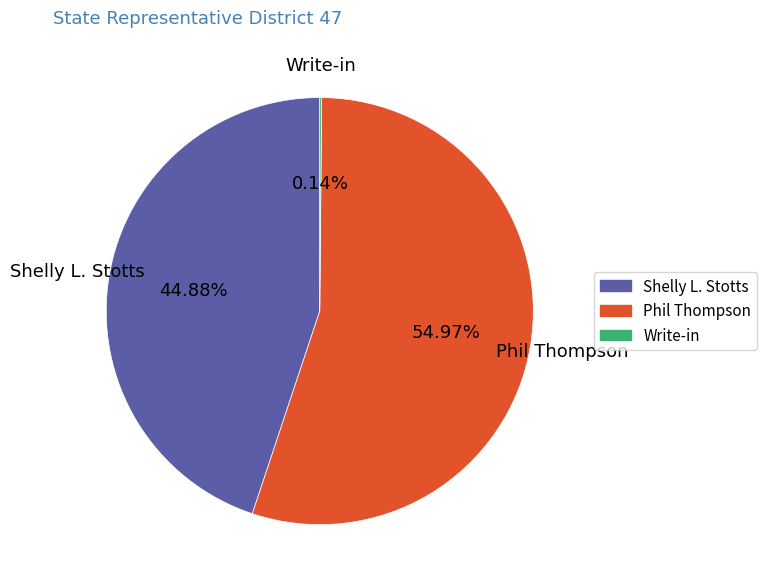

Is there any slice that represents more than half of the pie?

Yes